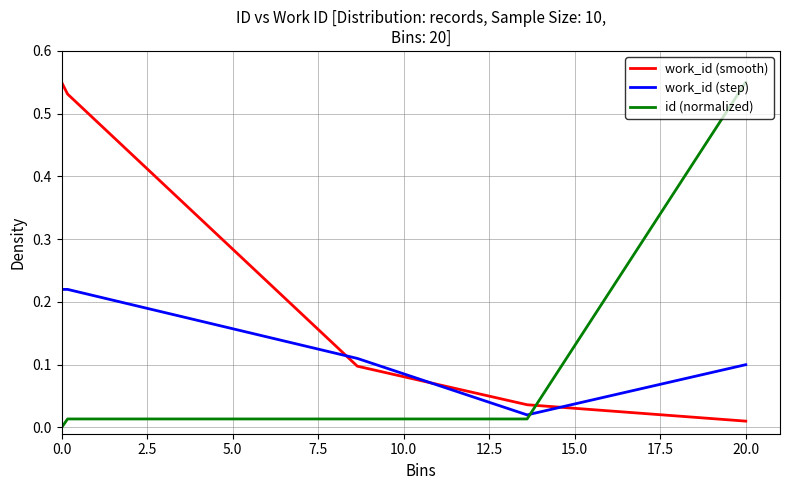

List the series in order of their overall mean, lowest first.

work_id (step), work_id (smooth), id (normalized)